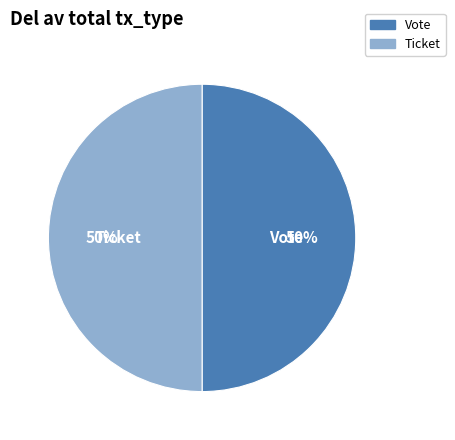

To the nearest percent, what is the combined percentage of Ticket and Vote?

100%